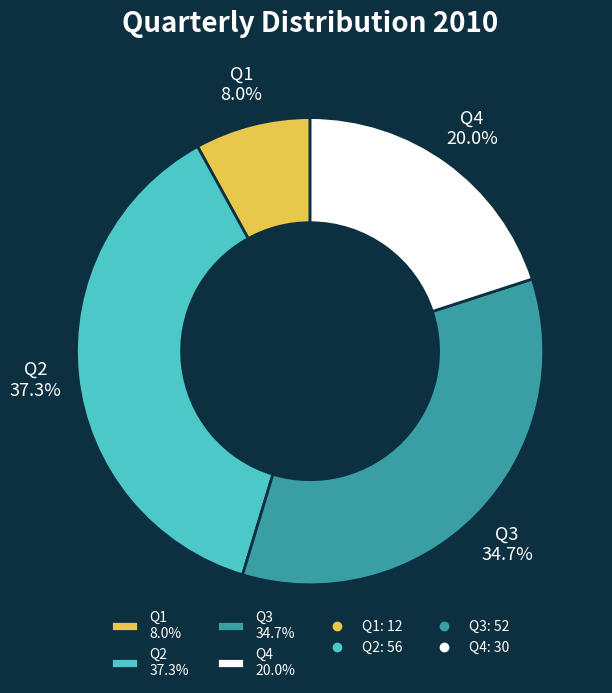

To the nearest percent, what portion does Q2 represent?

37%